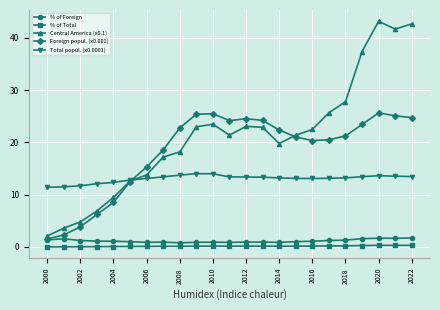

What is the highest value of the Total popul. (x0.0001) series?

14.0